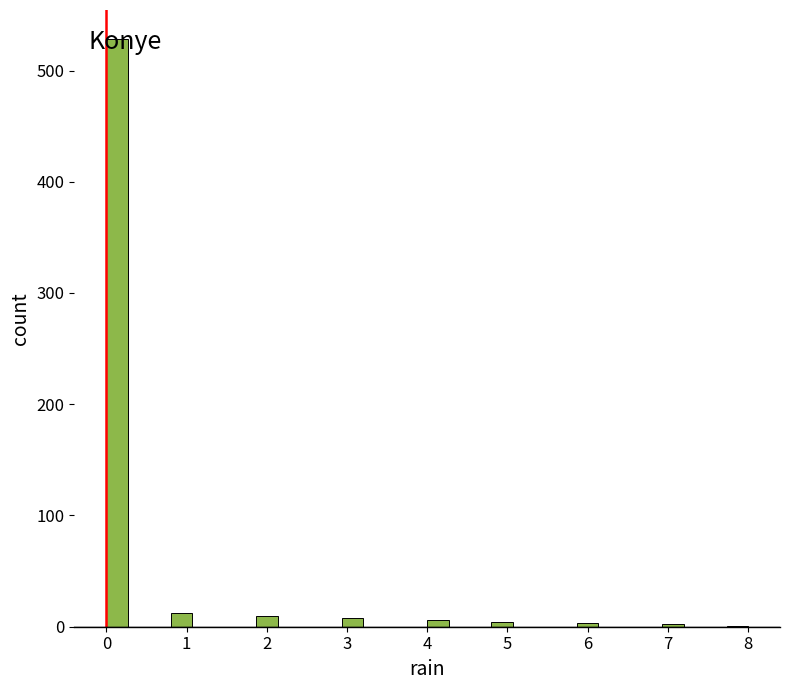

Around what value on the x-axis is the tallest bar? Give the approximate position of its centre, as read against the axis.

0.1